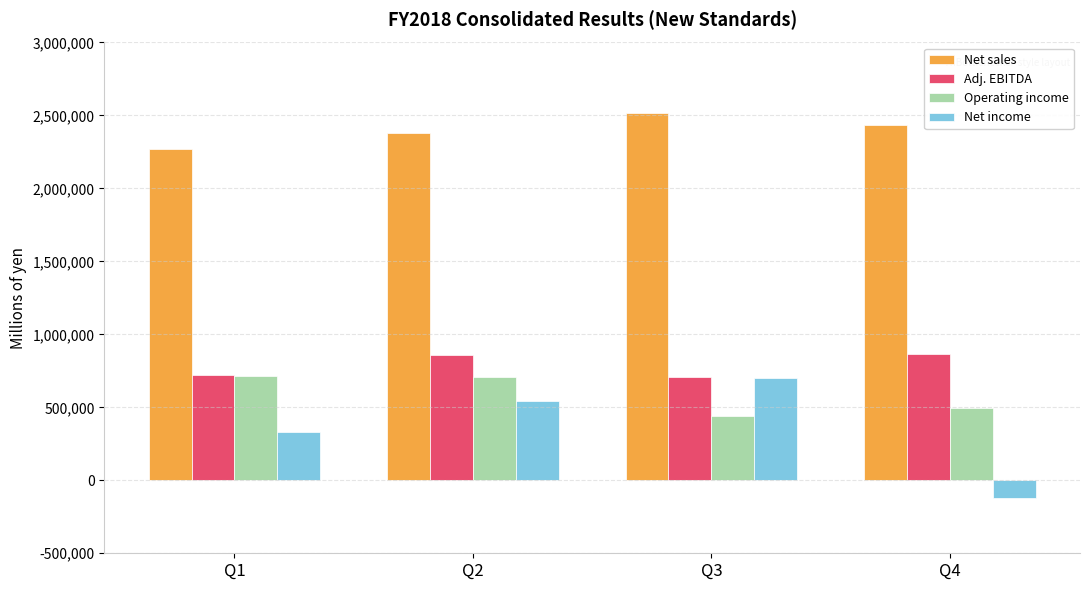

What is the smallest value displayed?

-119839